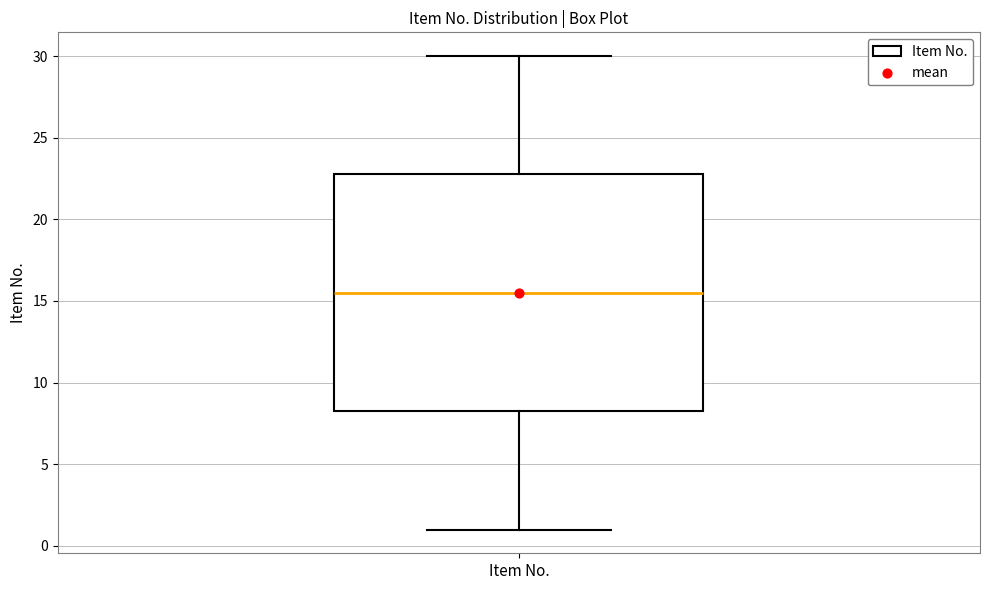

Read this box plot against the y-axis: the position of the median line, the range covered by the box, and the ends of both whiskers. The values are not printed on the chart, so give them approximately, as read against the axis.

median 15.5, box 8.5 to 23.0, whiskers 1.0 to 30.0